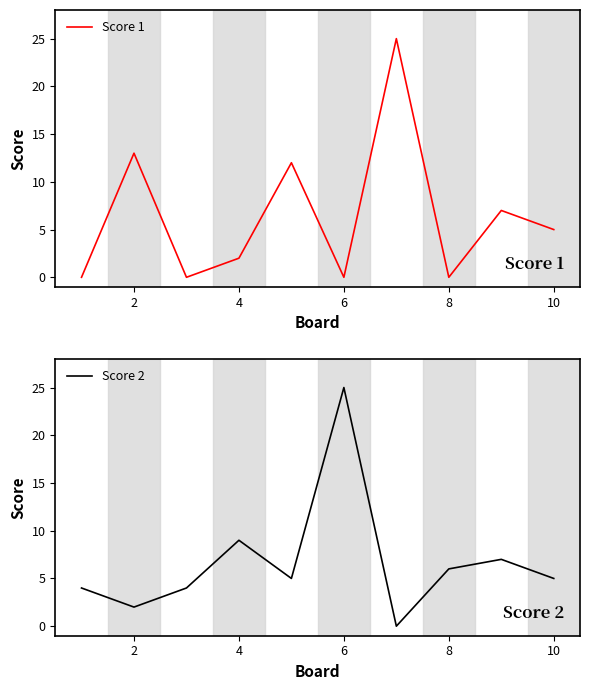

True or false: Score 1 has a value of 13 at 2.

True